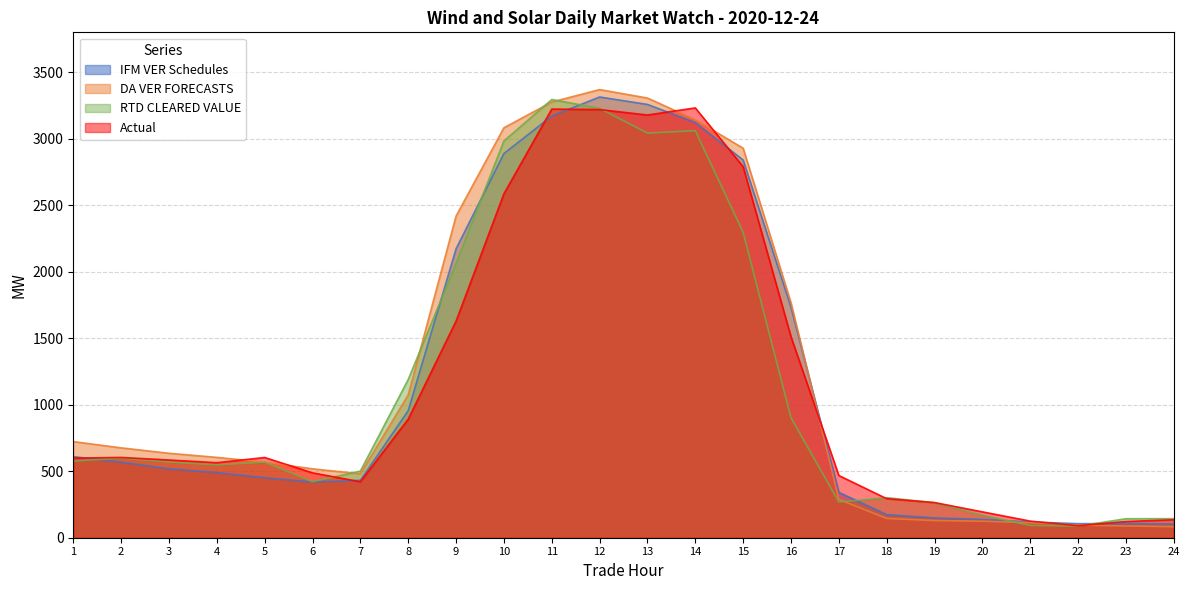

In RTD CLEARED VALUE, how many points are higher than both neighbors (excluding endpoints)?

5